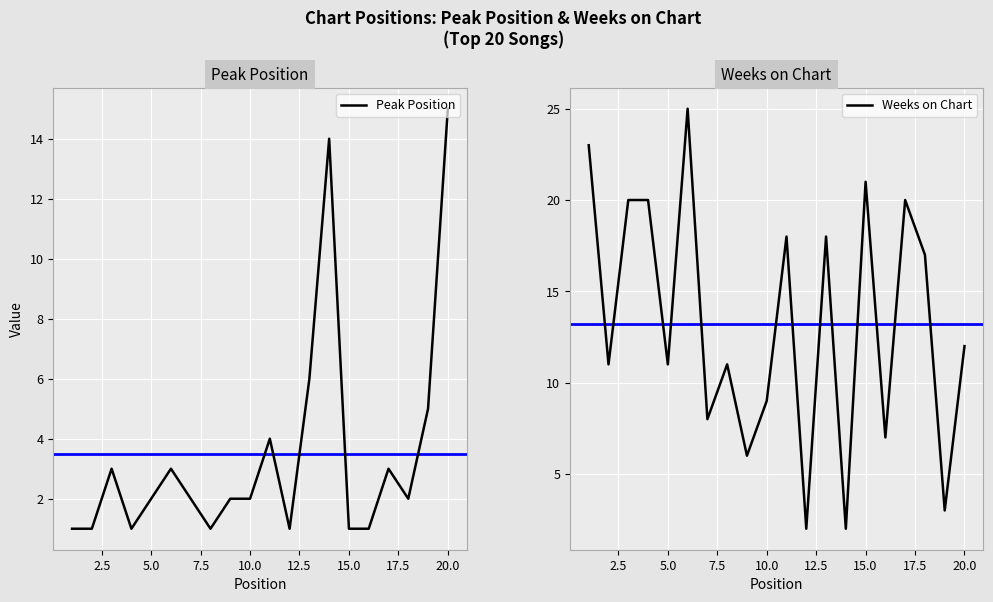

How many values in the Weeks on Chart series exceed 12?

9